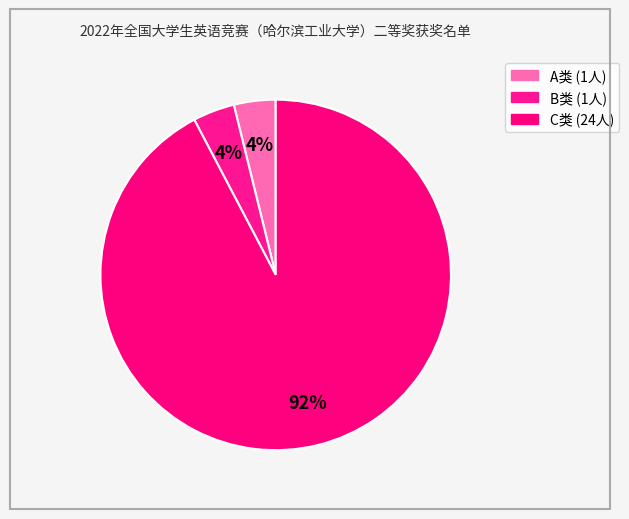

What is the smallest slice in the pie chart?

A